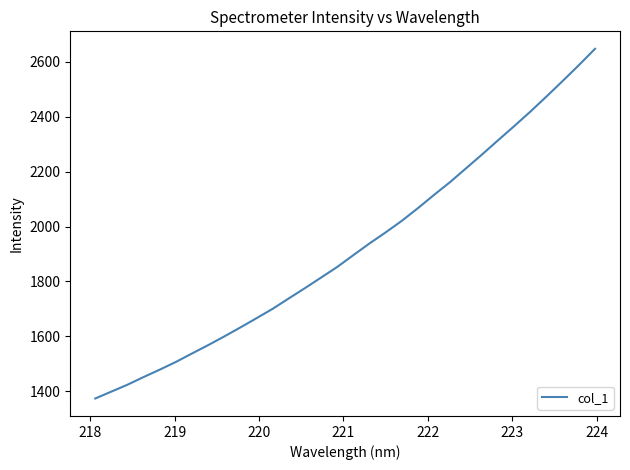

What is the difference between the maximum and minimum values?

1274.0